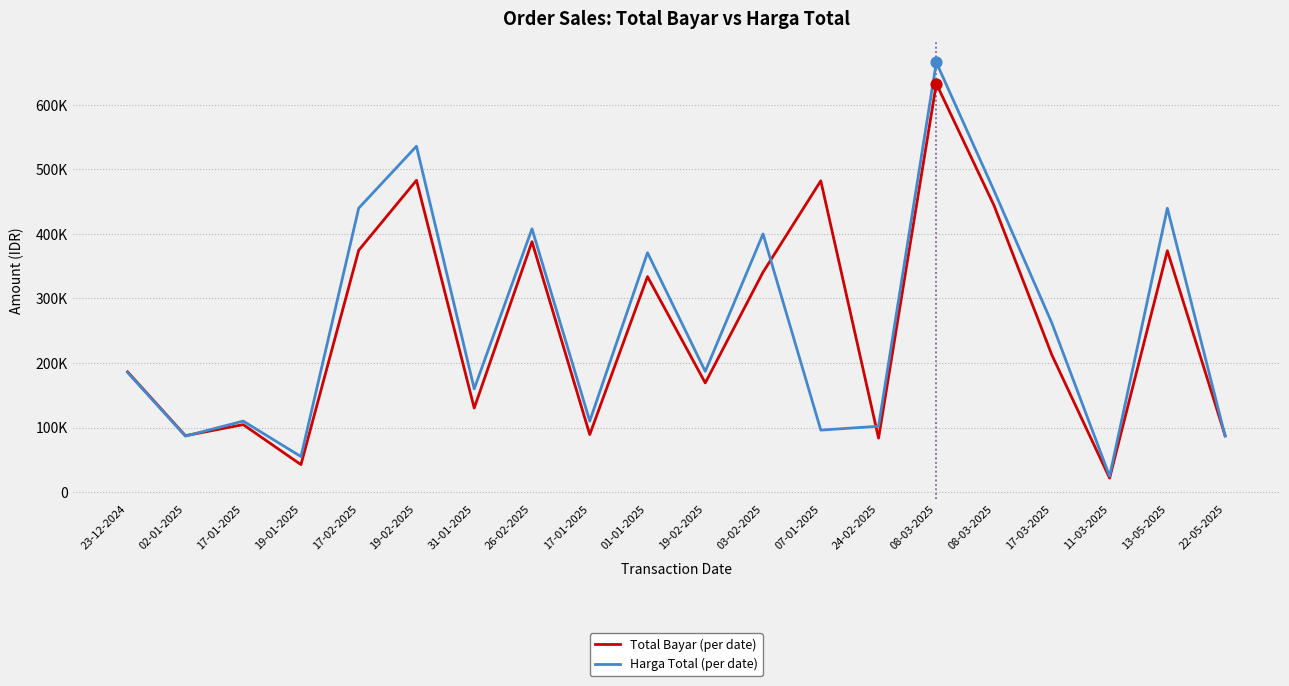

What are all the series names shown in the legend?

Total Bayar (per date), Harga Total (per date)